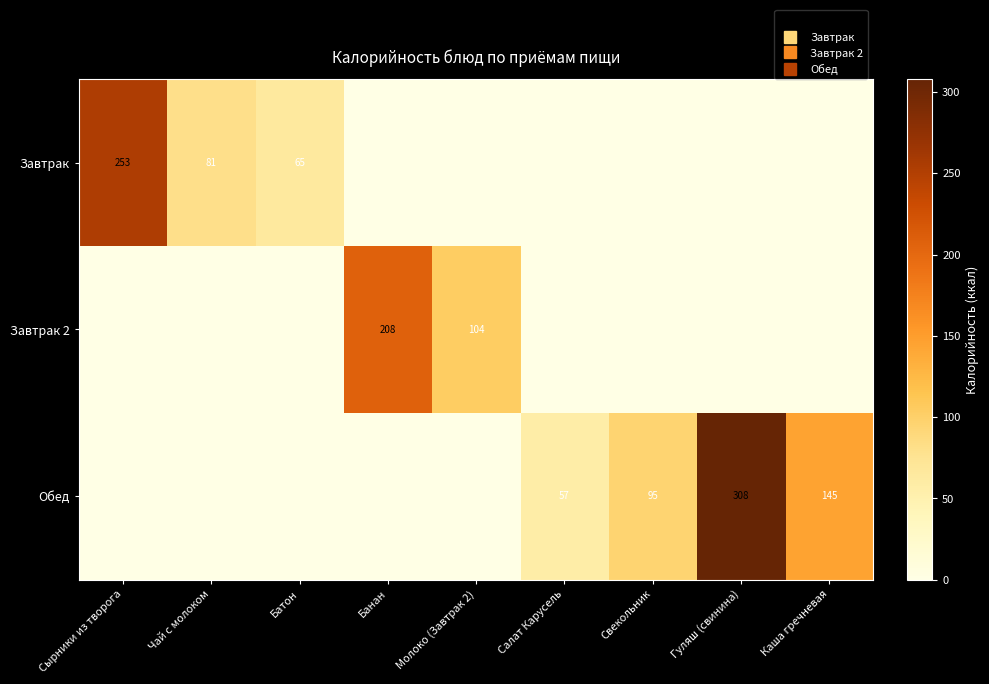

What is the maximum value for Завтрак 2?

207.9